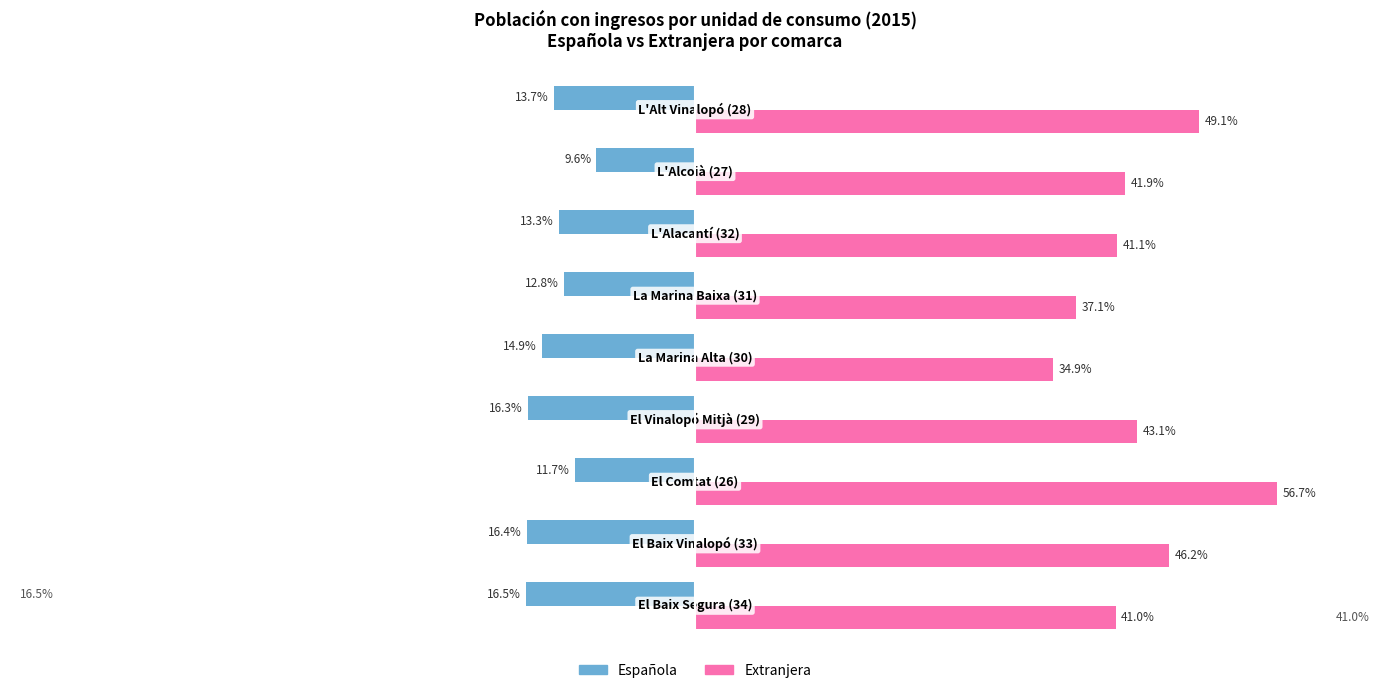

Which series has the largest range (max minus min)?

Extranjera